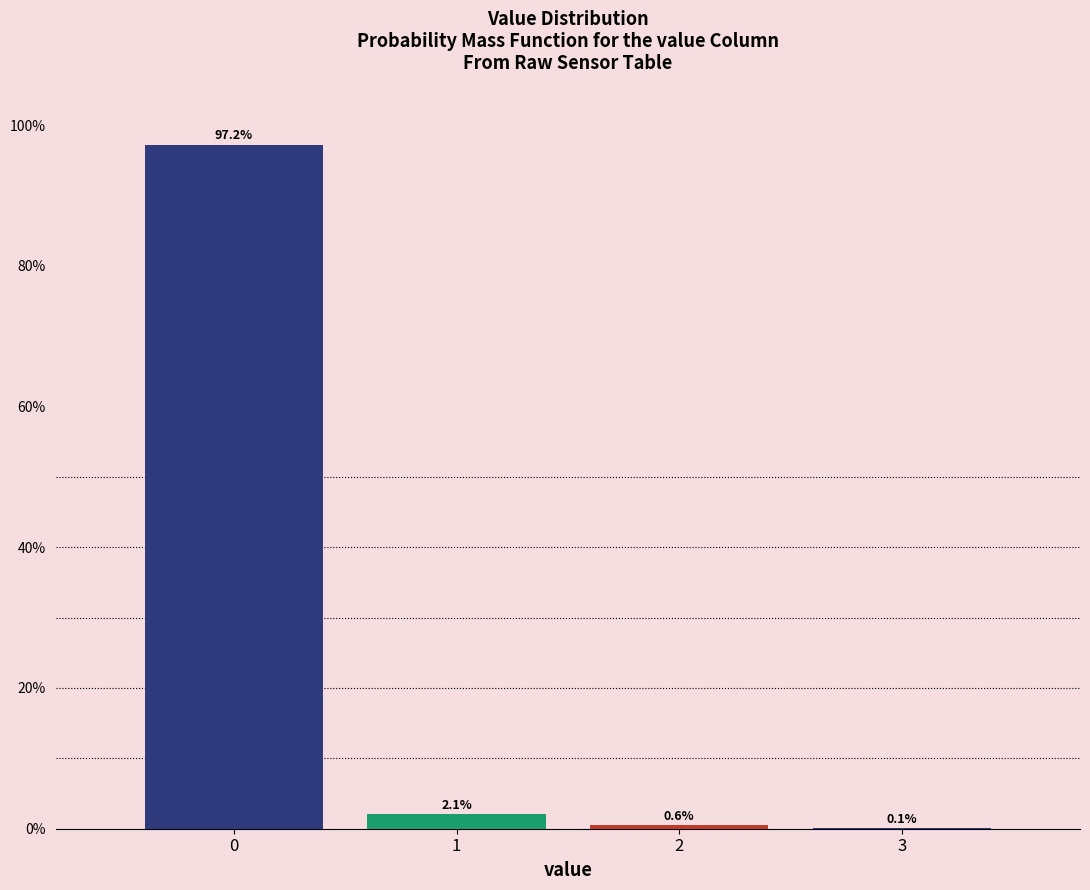

What is the height of the bar covering 1.5 to 2.5 on the x-axis?

0.6